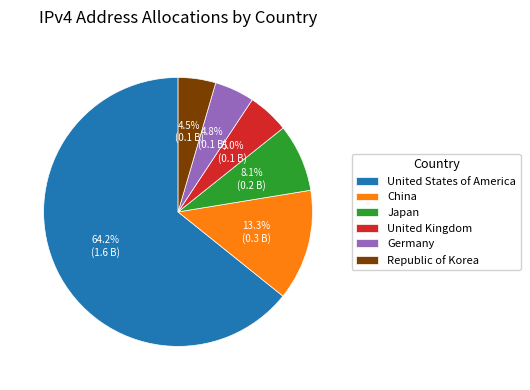

To the nearest percent, what is the combined percentage of Germany and China?

18%